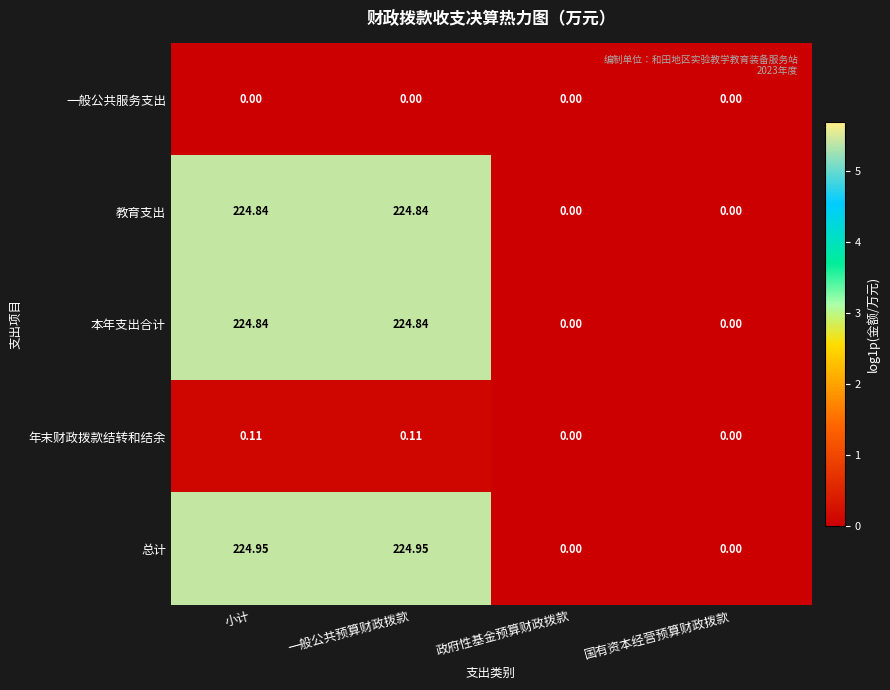

Where does the 本年支出合计 series first go above 224?

小计